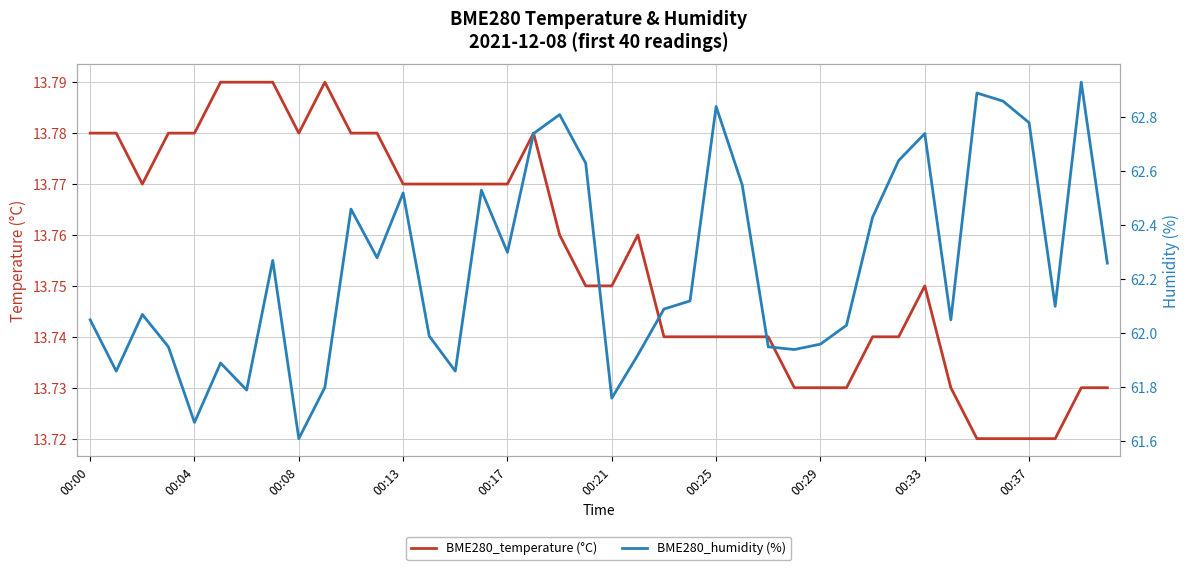

Reading left to right, what are all the values shown in this chart?

BME280_temperature (°C): 13.8	13.8	13.8	13.8	13.8	13.8	13.8	13.8	13.8	13.8	13.8	13.8	13.8	13.8	13.8	13.8	13.8	13.8	13.8	13.8	13.8	13.8	13.7	13.7	13.7	13.7	13.7	13.7	13.7	13.7	13.7	13.7	13.8	13.7	13.7	13.7	13.7	13.7	13.7	13.7
BME280_humidity (%): 62.0	61.9	62.1	62.0	61.7	61.9	61.8	62.3	61.6	61.8	62.5	62.3	62.5	62.0	61.9	62.5	62.3	62.7	62.8	62.6	61.8	61.9	62.1	62.1	62.8	62.5	62.0	61.9	62.0	62.0	62.4	62.6	62.7	62.0	62.9	62.9	62.8	62.1	62.9	62.3